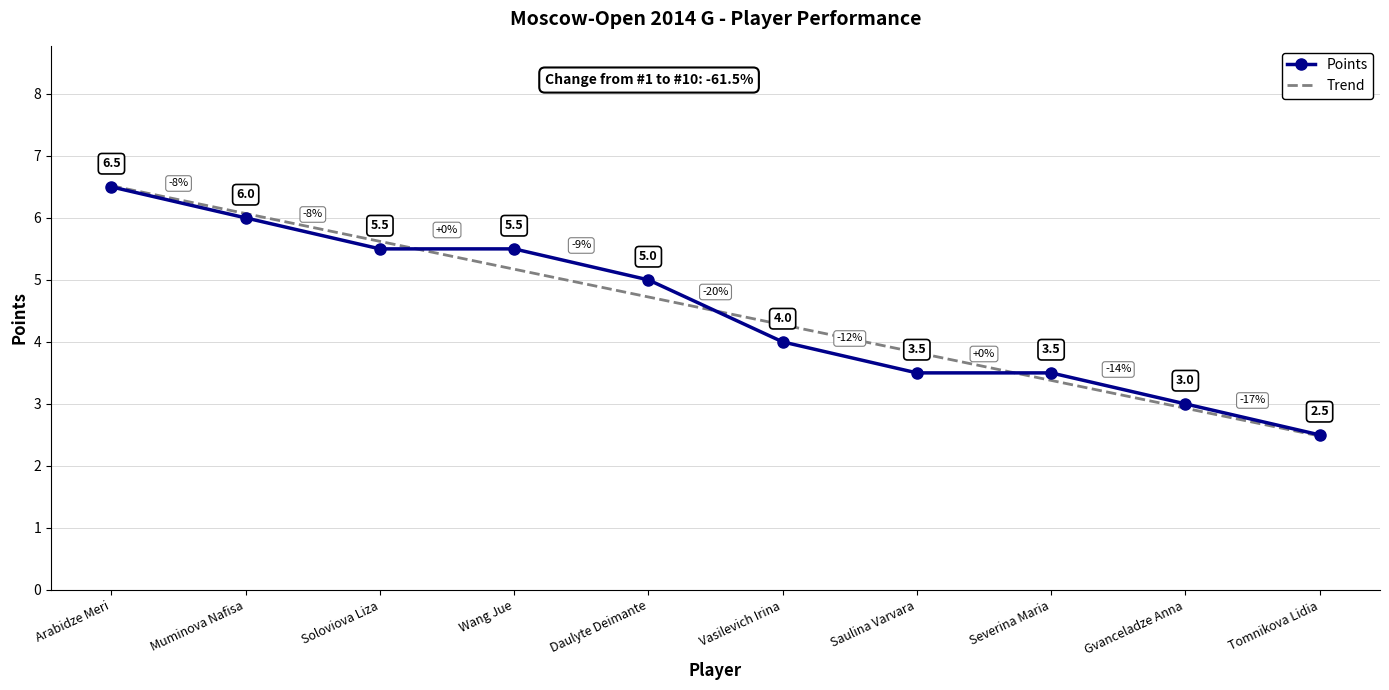

What is the total value across all series at Tomnikova Lidia?

5.0